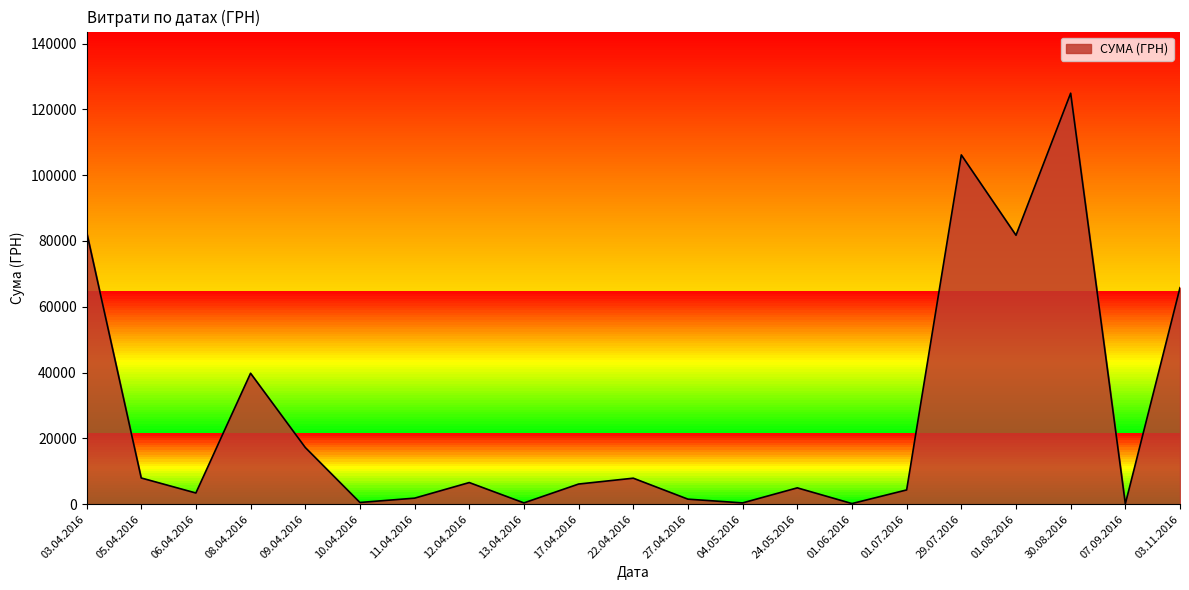

Count the number of data series in this chart.

1